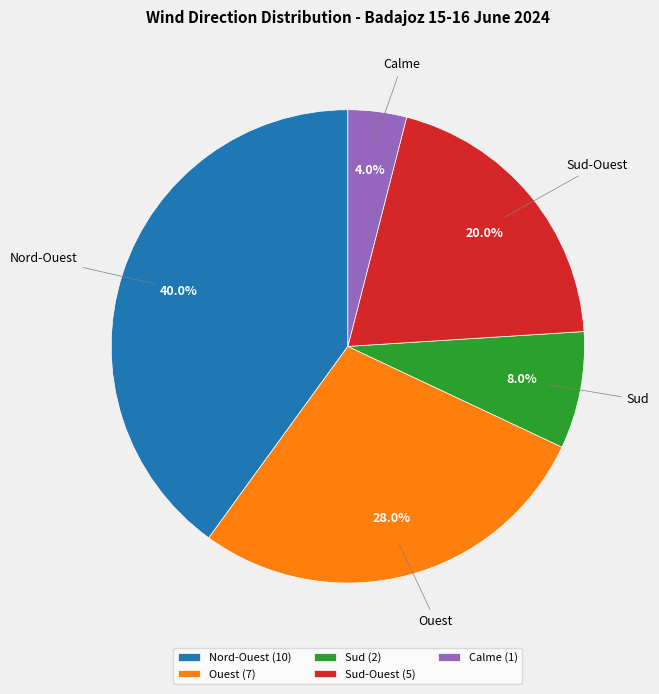

To the nearest percent, what portion does Nord-Ouest represent?

40%